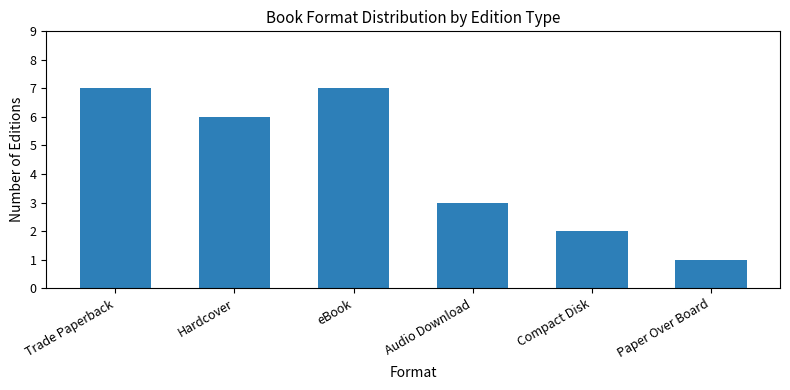

What is the change in value from Compact Disk to Paper Over Board?

-1